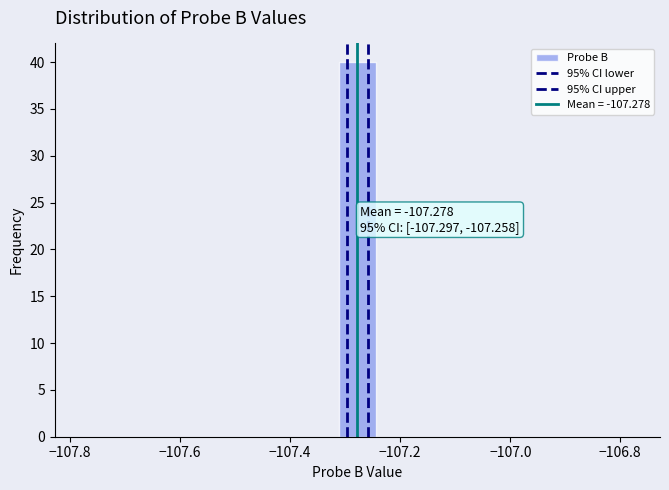

Around what value on the x-axis is the tallest bar? Give the approximate position of its centre, as read against the axis.

-107.28